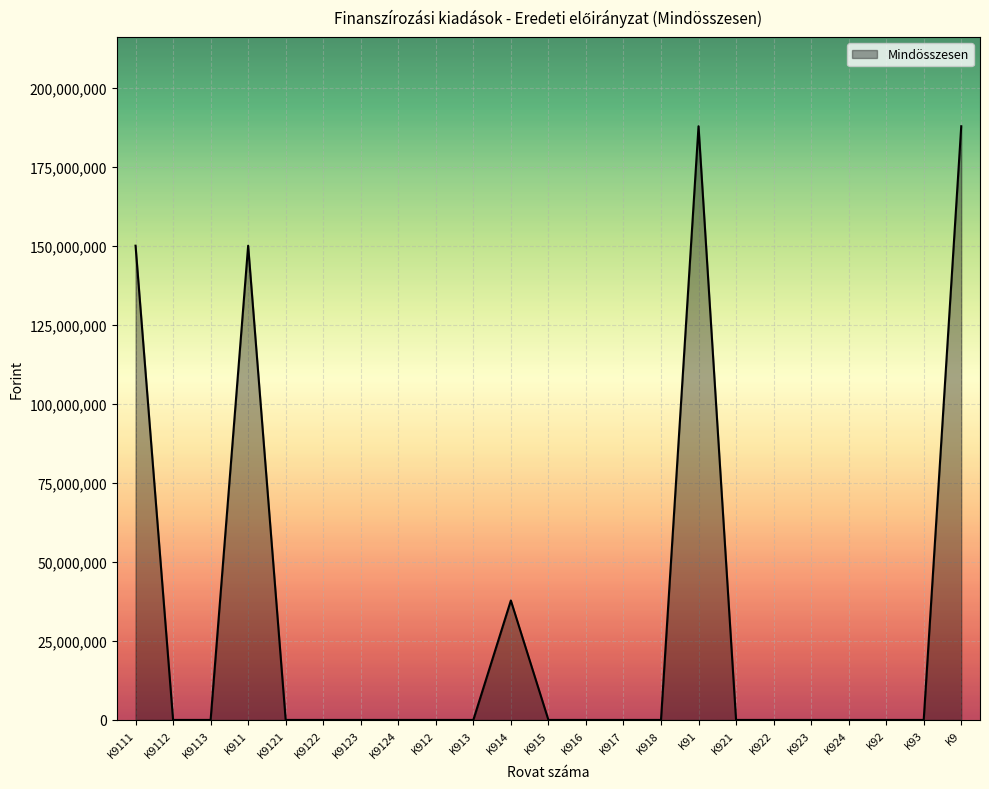

True or false: the data has more than 2 interior local peaks.

True